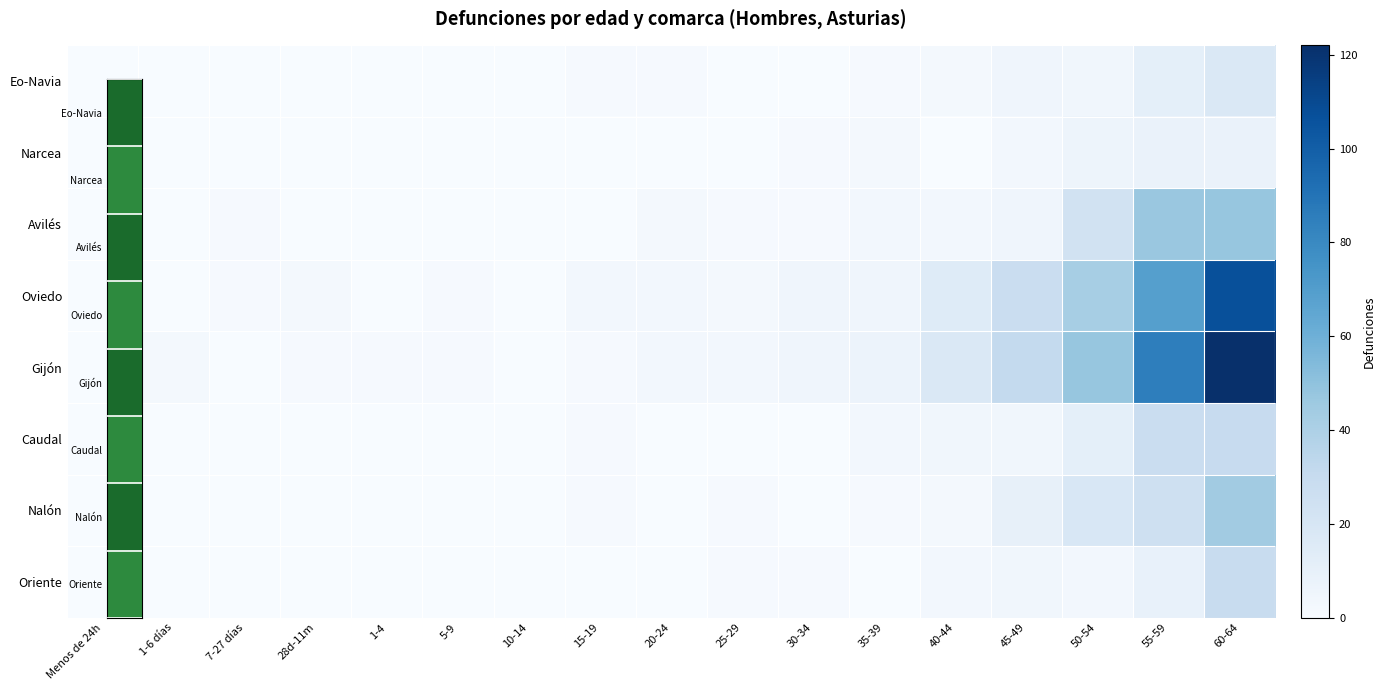

At how many categories does at least one series exceed 71?

2